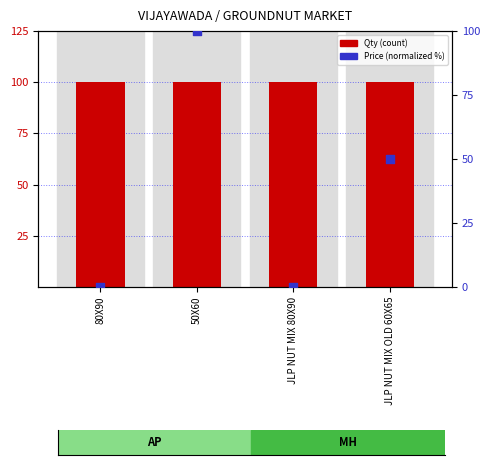

What are all the series names shown in the legend?

Qty (count), Price (normalized %)